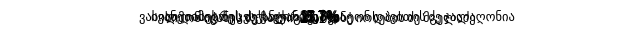

Does any single category account for the majority?

No